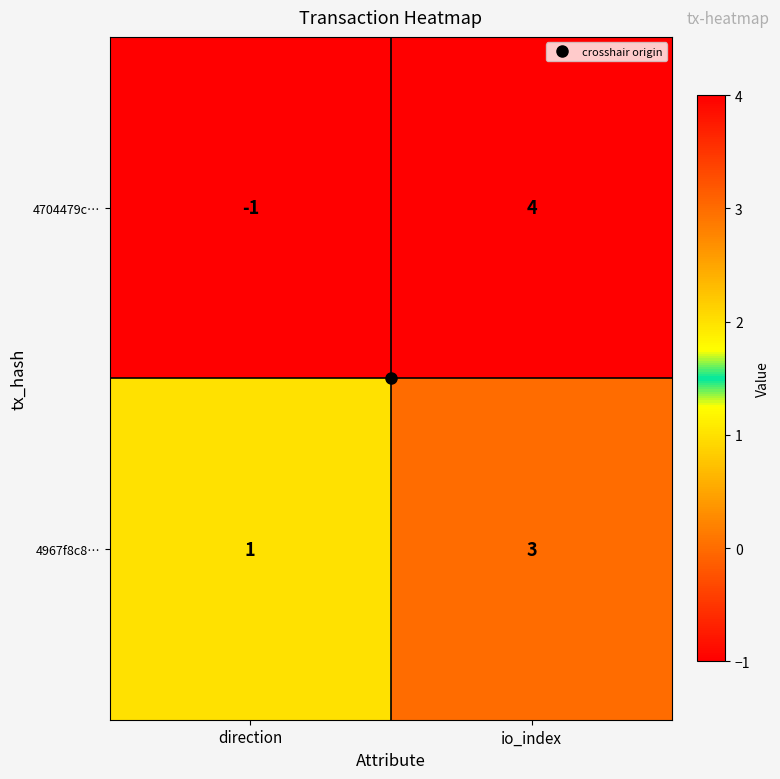

Where is 4967f8c8… nearest to the value 2?

direction